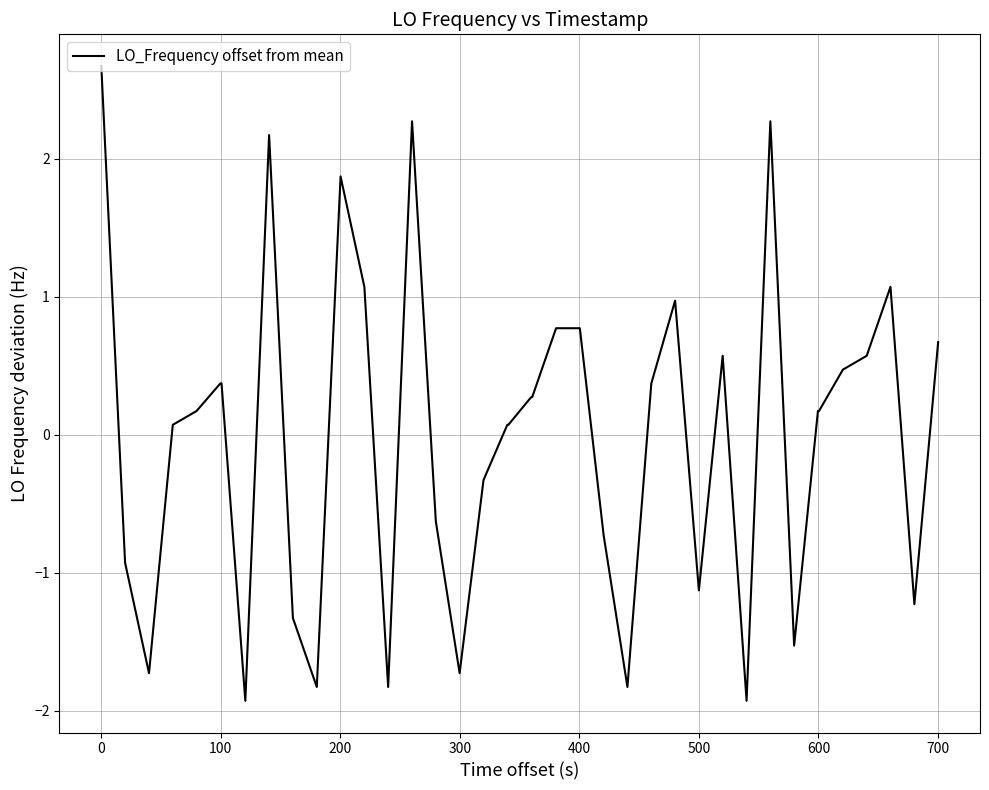

What is the difference between the maximum and minimum values?

4.6